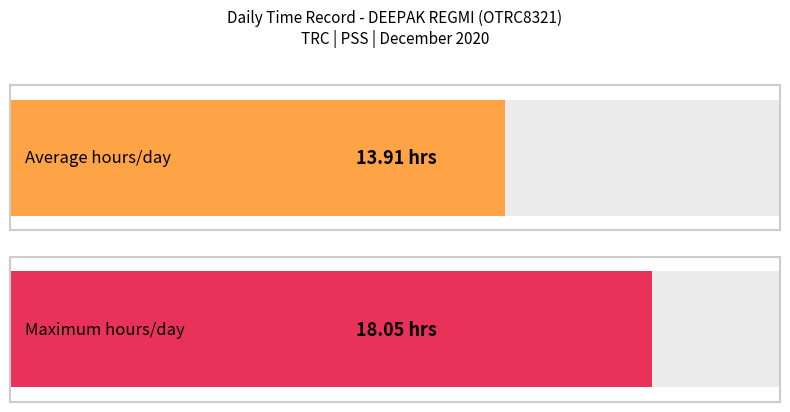

What is the maximum value shown in the chart?

18.1